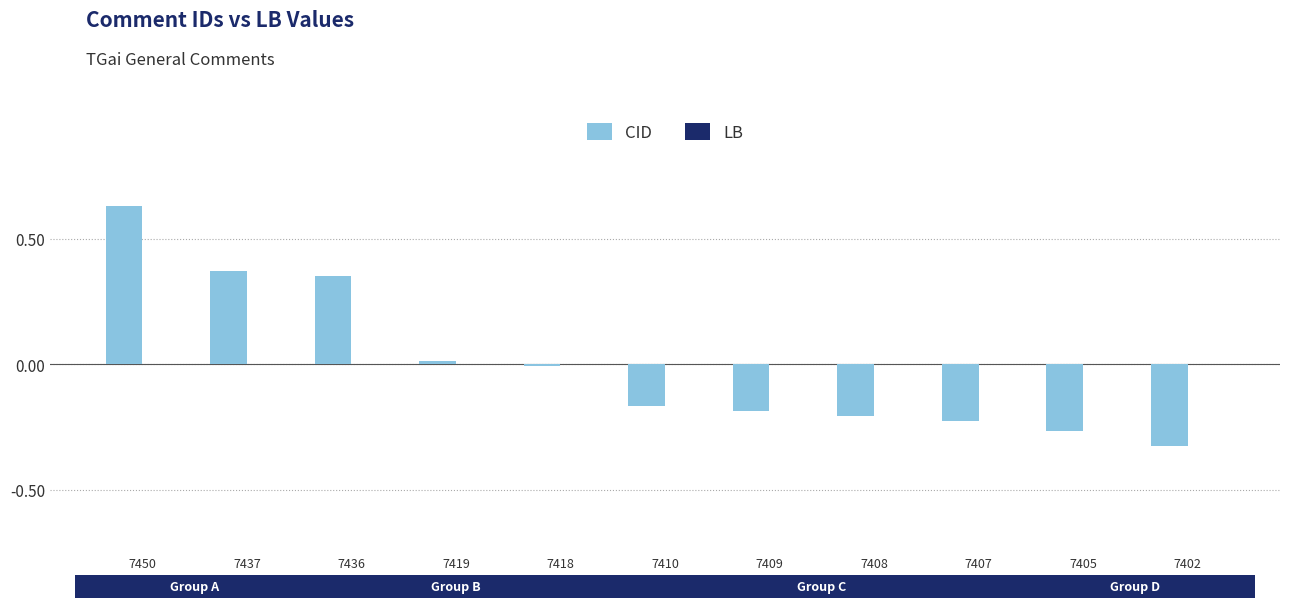

Which has a higher value, 7408 or 7436?

7436